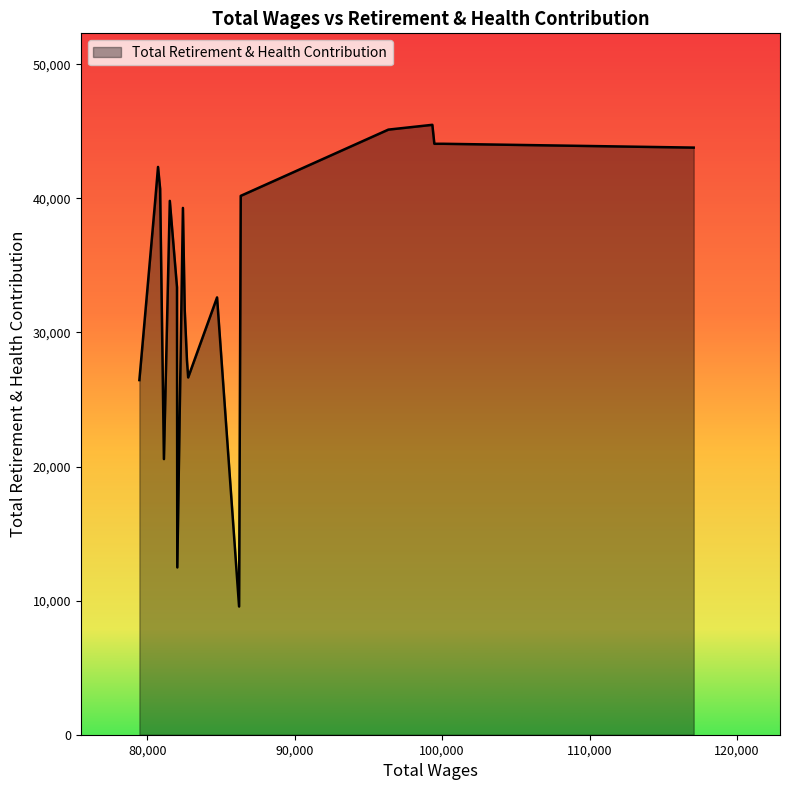

What is the difference between the maximum and minimum values?

35918